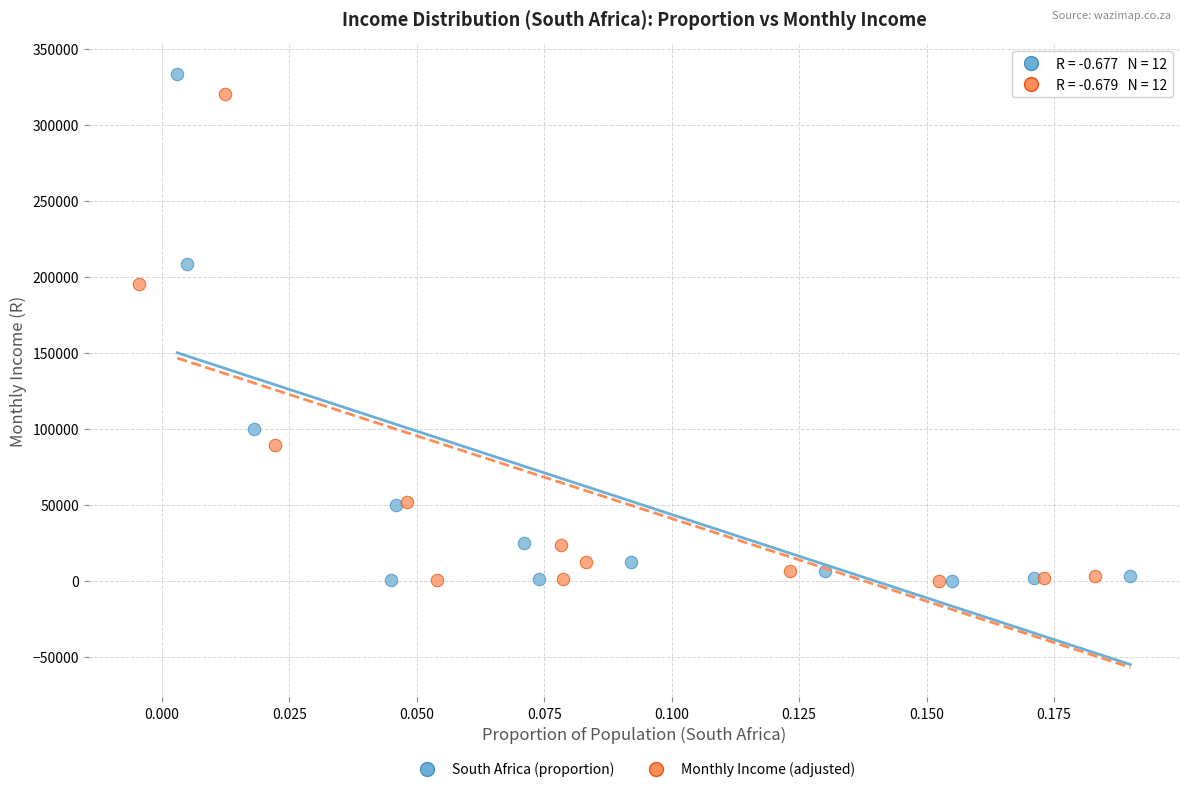

Which series has the widest spread of Y values?

South Africa (proportion)